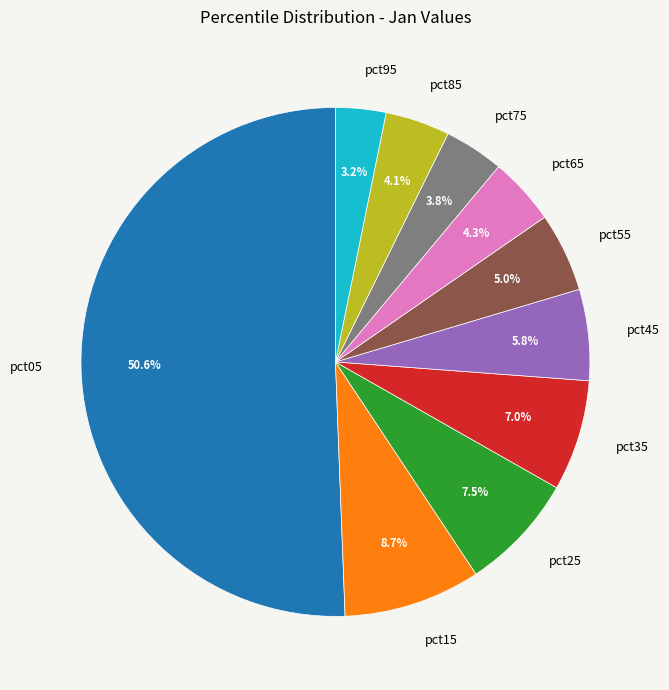

To the nearest percent, what is the difference between the largest and smallest slice percentages?

47%